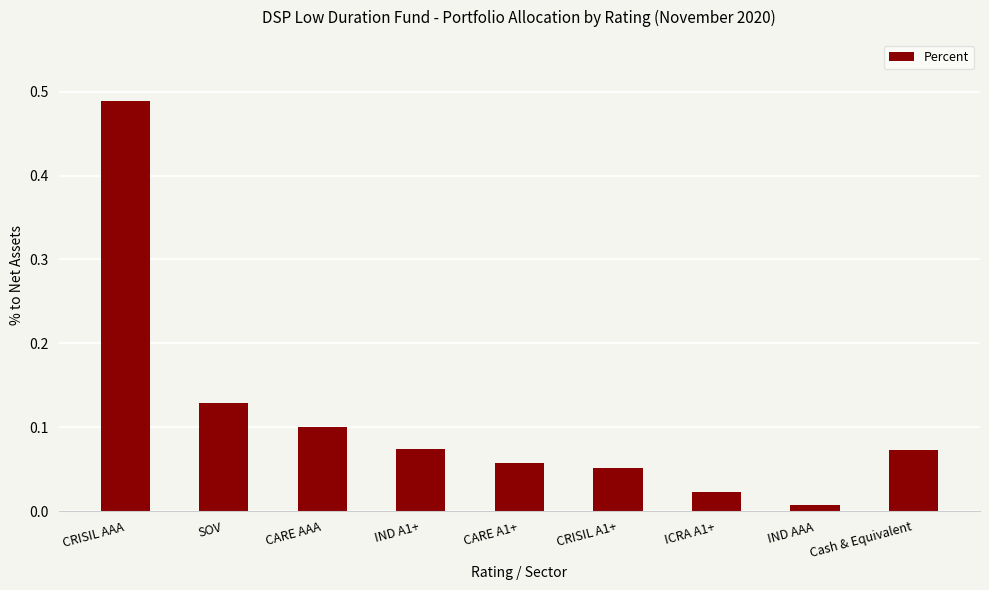

Which label corresponds to the largest value in the chart?

CRISIL AAA